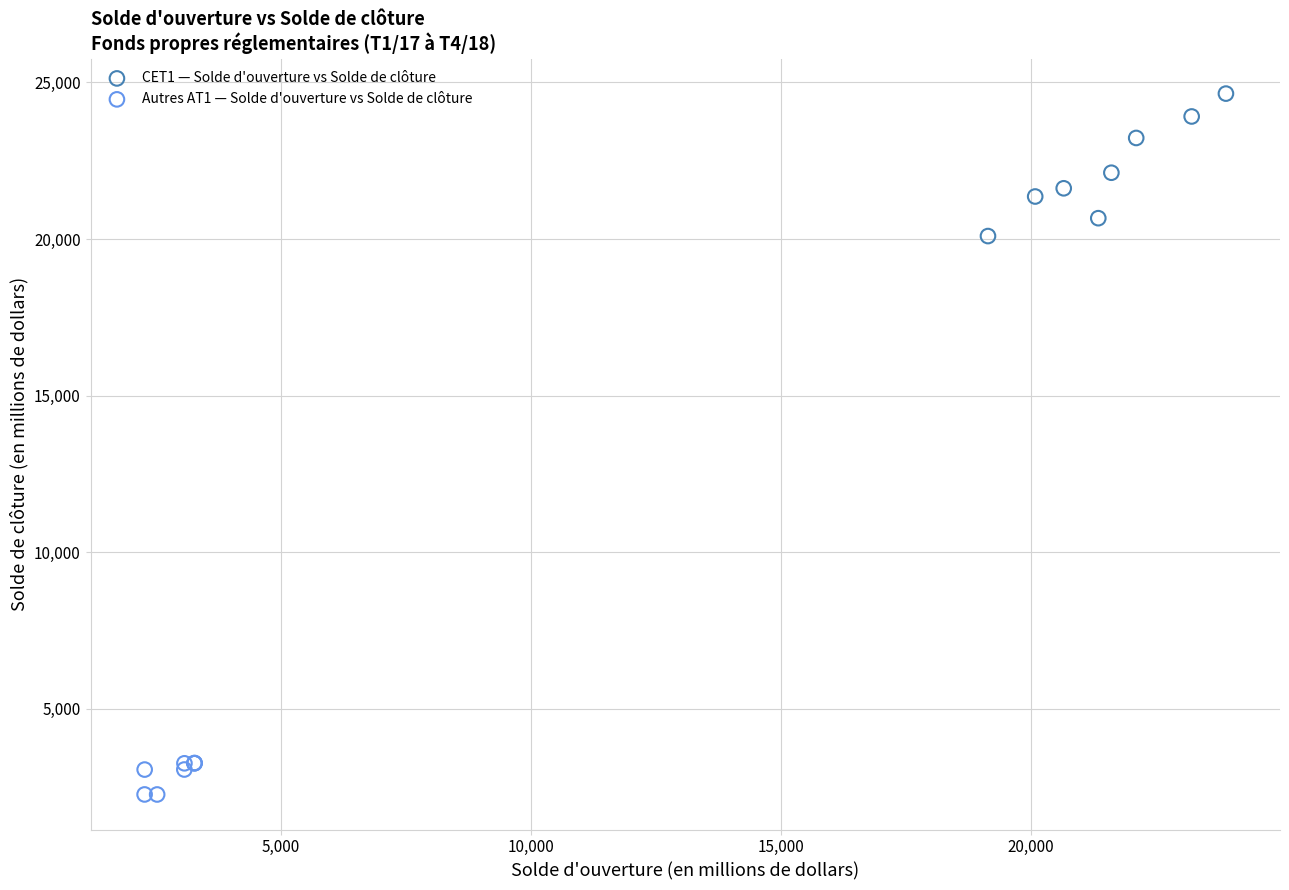

What are all the series names shown in the legend?

CET1 — Solde d'ouverture vs Solde de clôture, Autres AT1 — Solde d'ouverture vs Solde de clôture